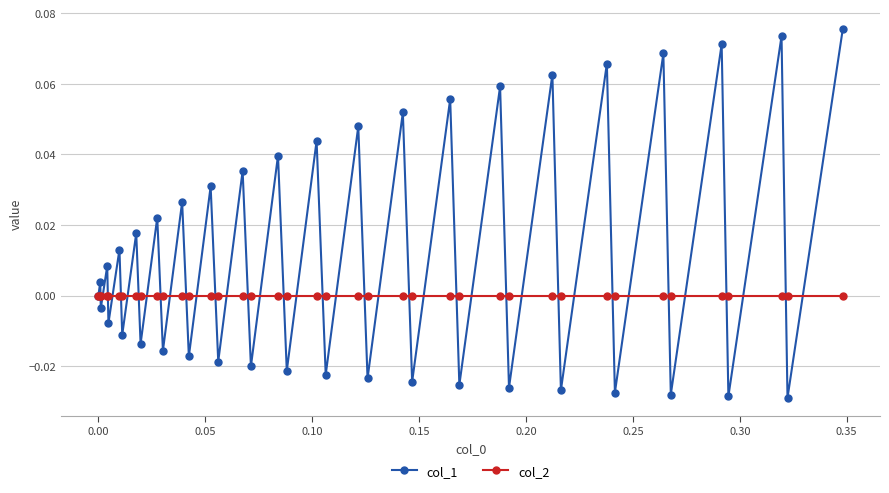

How many interior local valleys does the col_1 series have?

19